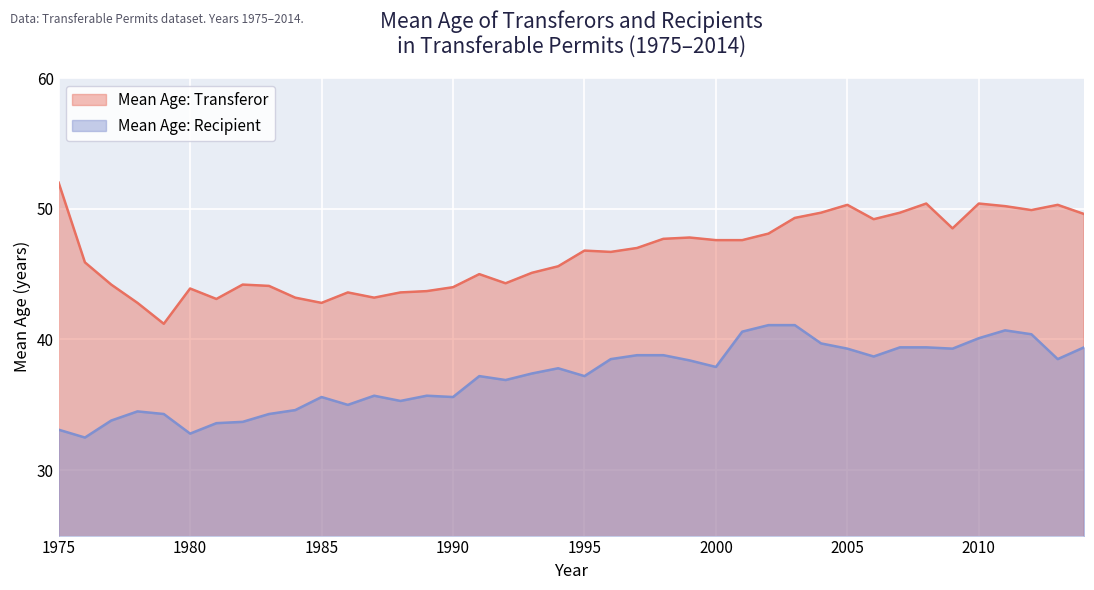

At how many categories does at least one series exceed 33?

40